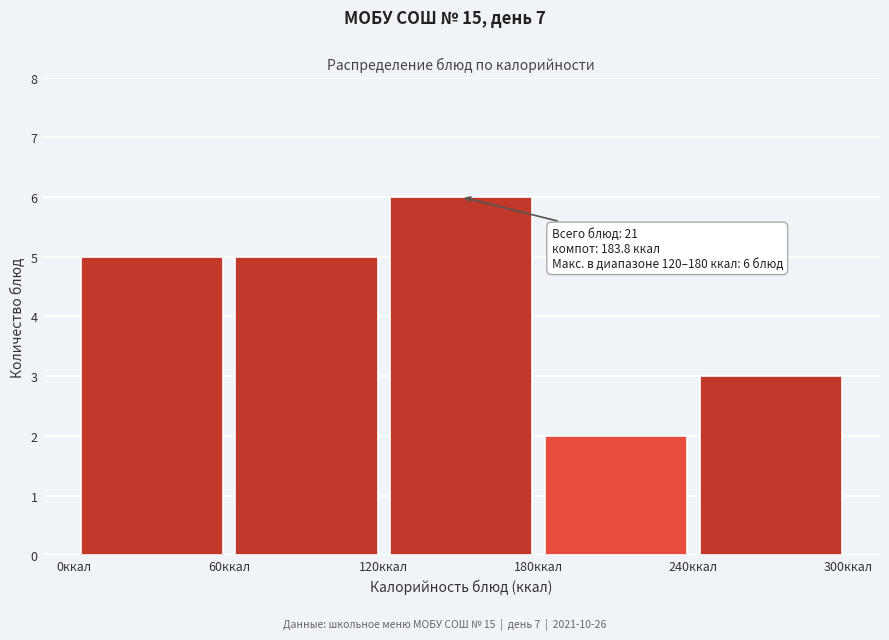

Which range on the x-axis has the tallest bar?

120 to 180